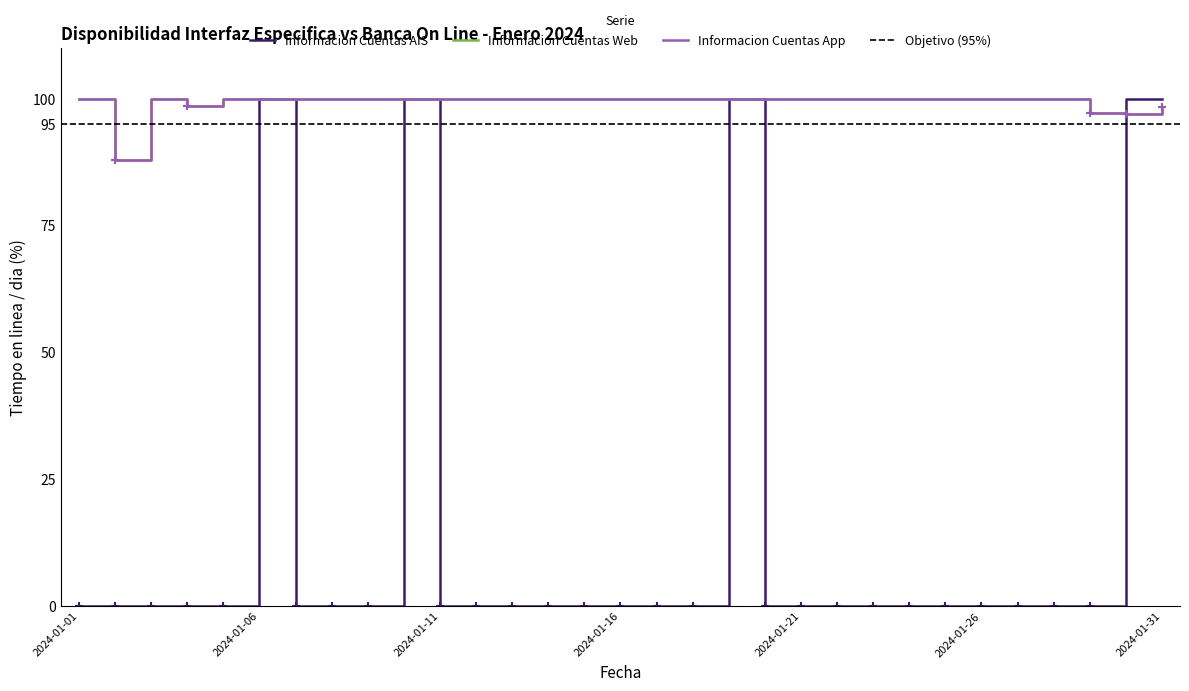

How many lines are shown in the chart?

3